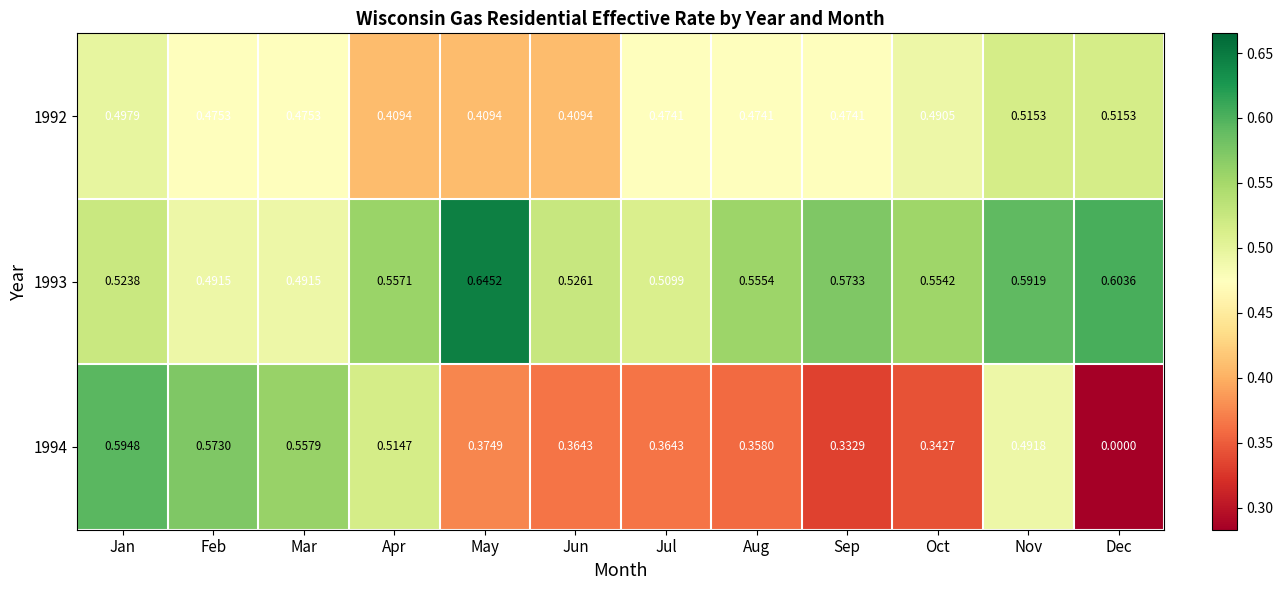

Which series has the largest total across all categories?

1993